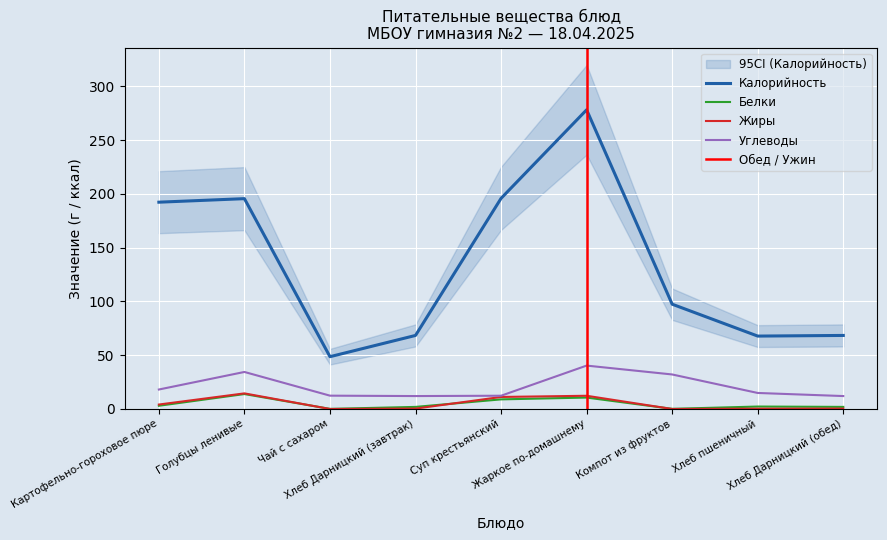

Where is Углеводы nearest to the value 26?

Компот из фруктов